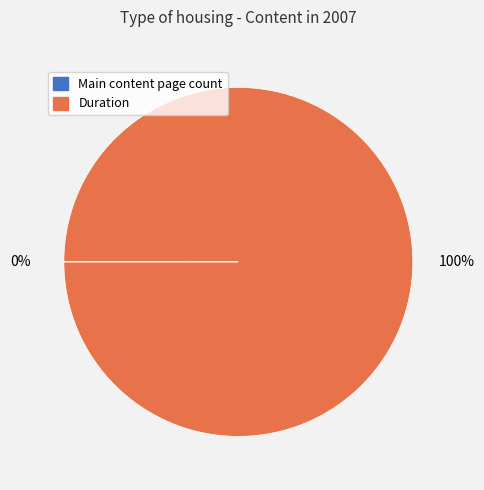

True or false: Duration accounts for 100% of the total.

True